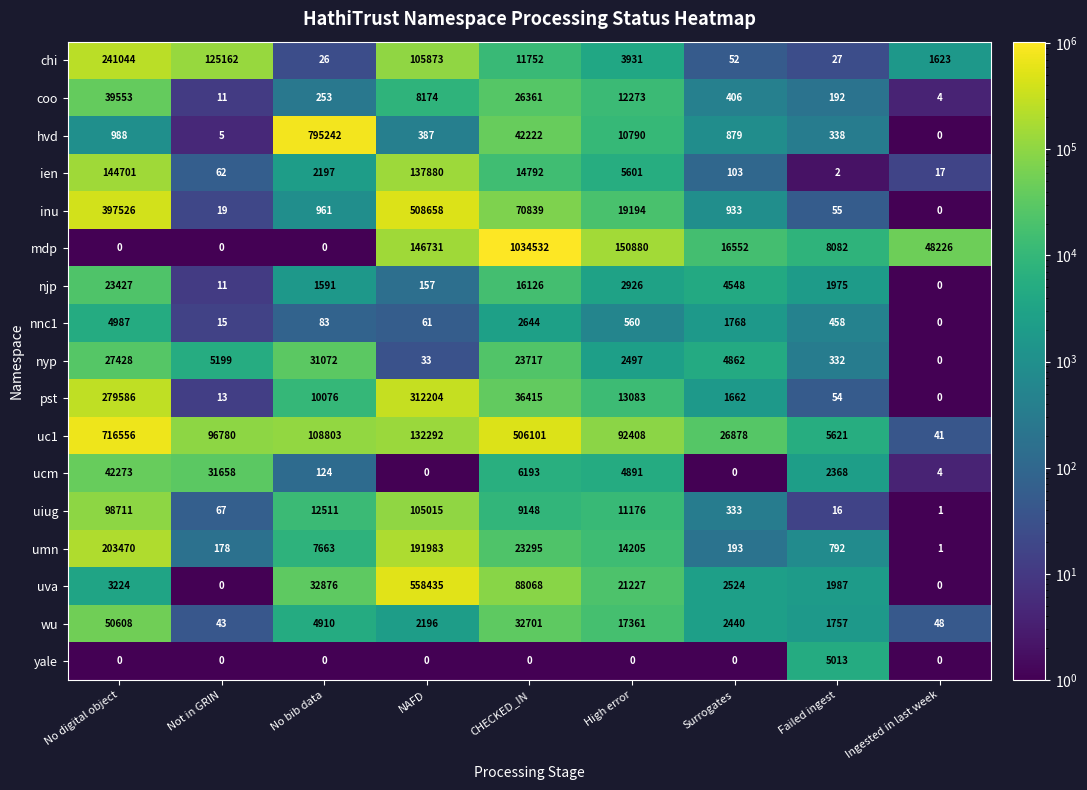

List the labels in order of umn value, smallest first.

Ingested in last week, Not in GRIN, Surrogates, Failed ingest, No bib data, High error, CHECKED_IN, NAFD, No digital object